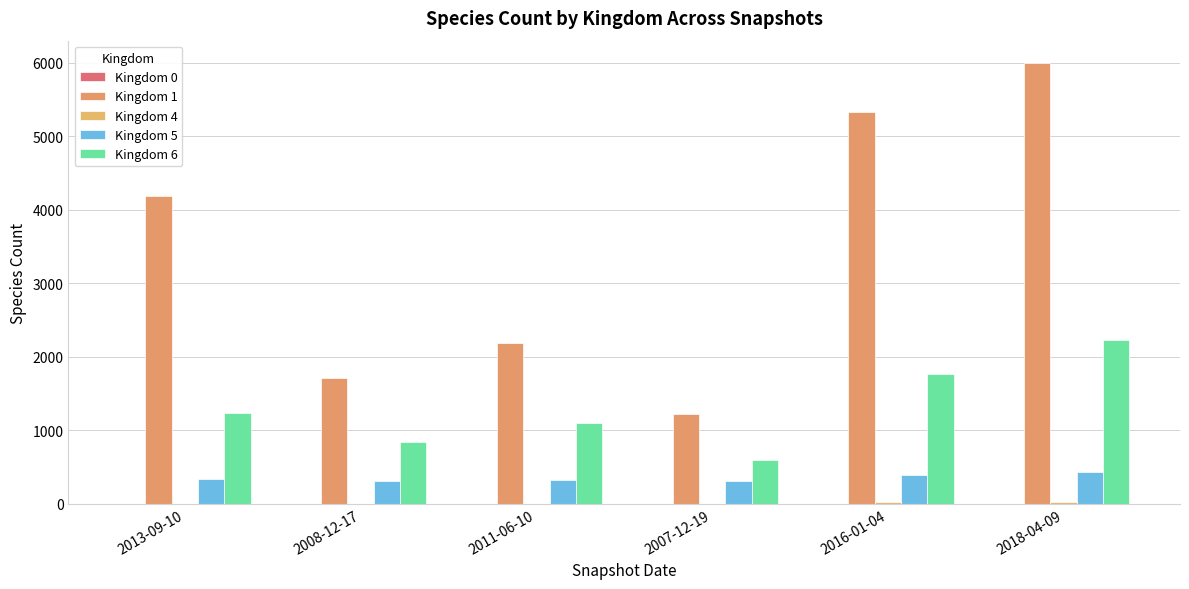

How many series are shown in this chart?

5